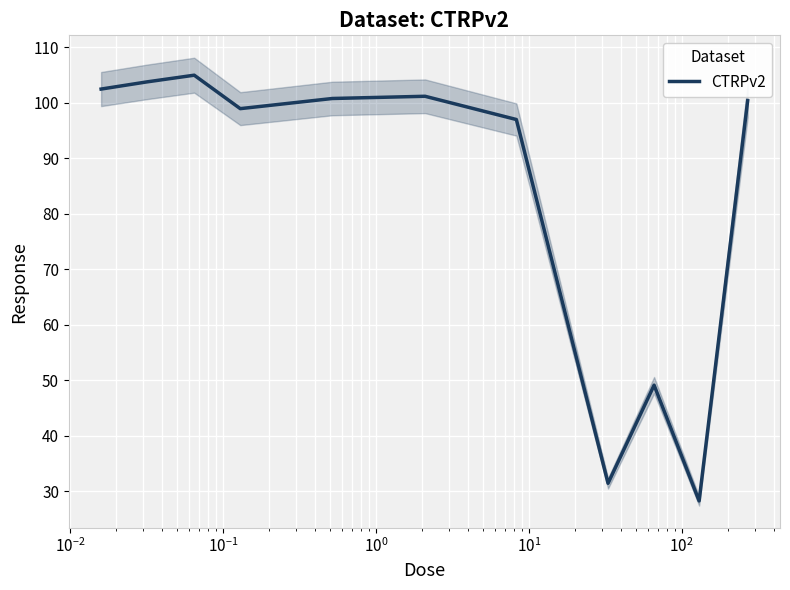

What is the maximum value for CTRPv2?

105.0